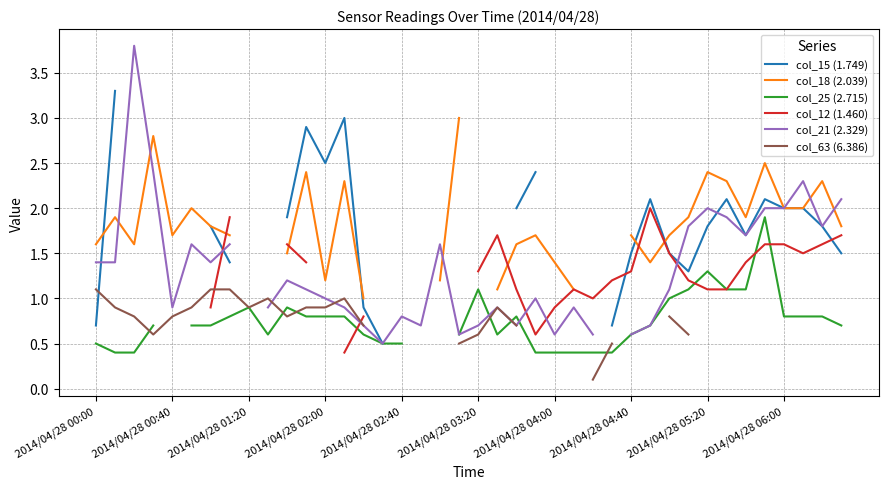

Where is the first local maximum for col_15 (1.749)?

11